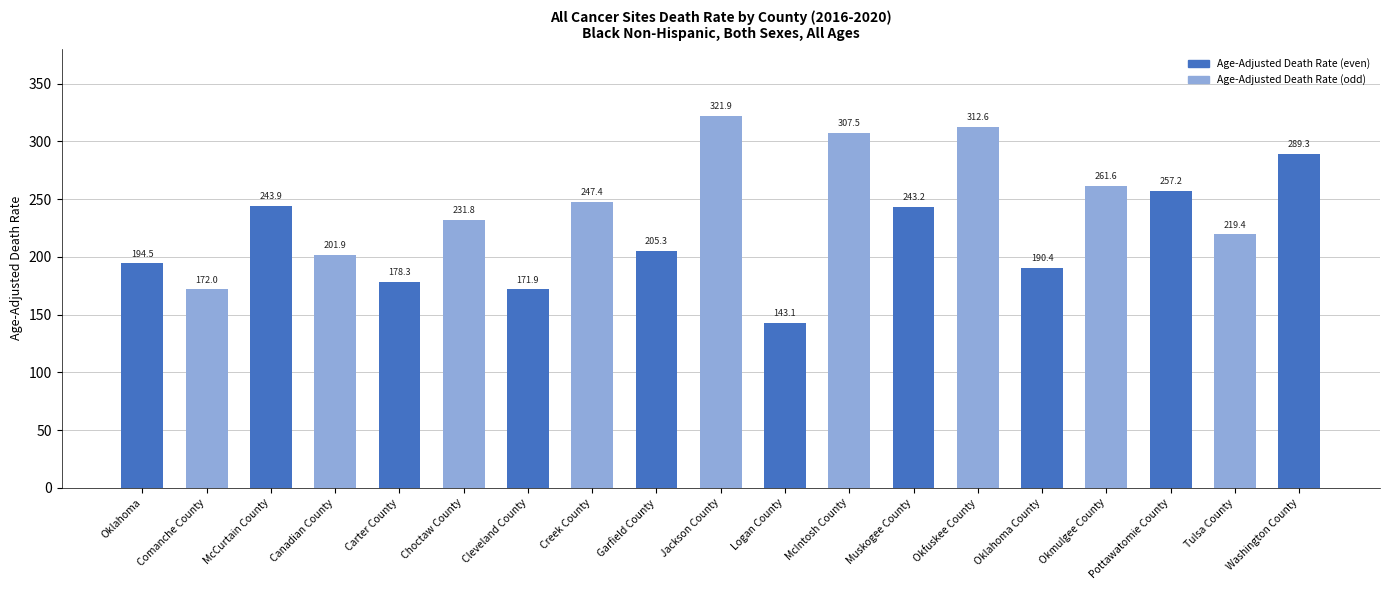

What is the label of the 3rd bar from the right?

Pottawatomie County